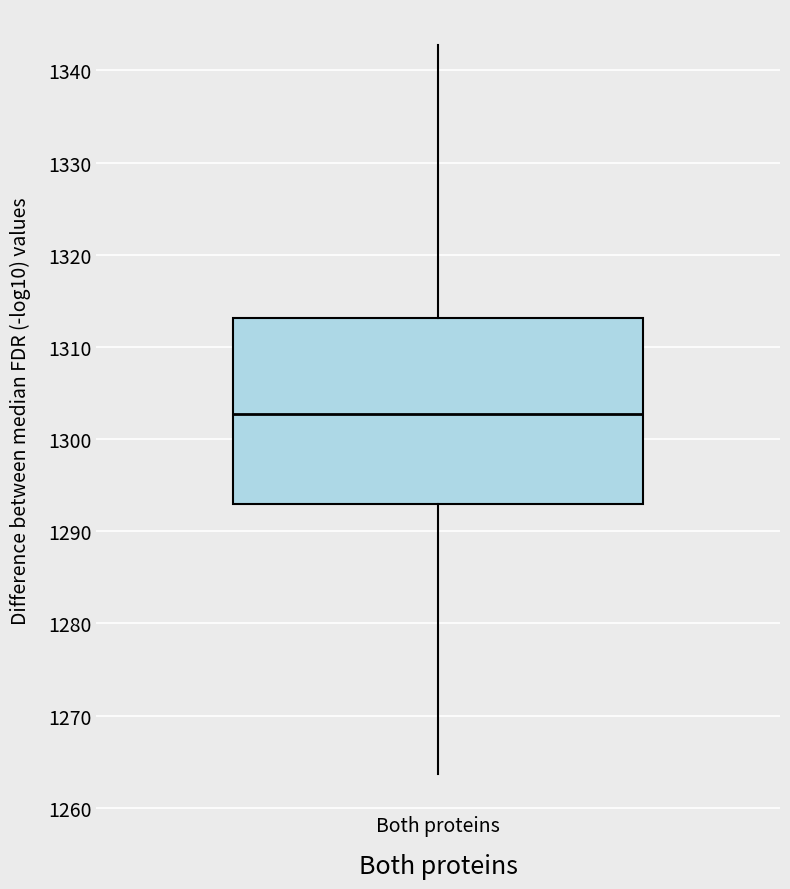

Read this box plot against the y-axis: the position of the median line, the range covered by the box, and the ends of both whiskers. The values are not printed on the chart, so give them approximately, as read against the axis.

median 1303, box 1293 to 1313, whiskers 1264 to 1343